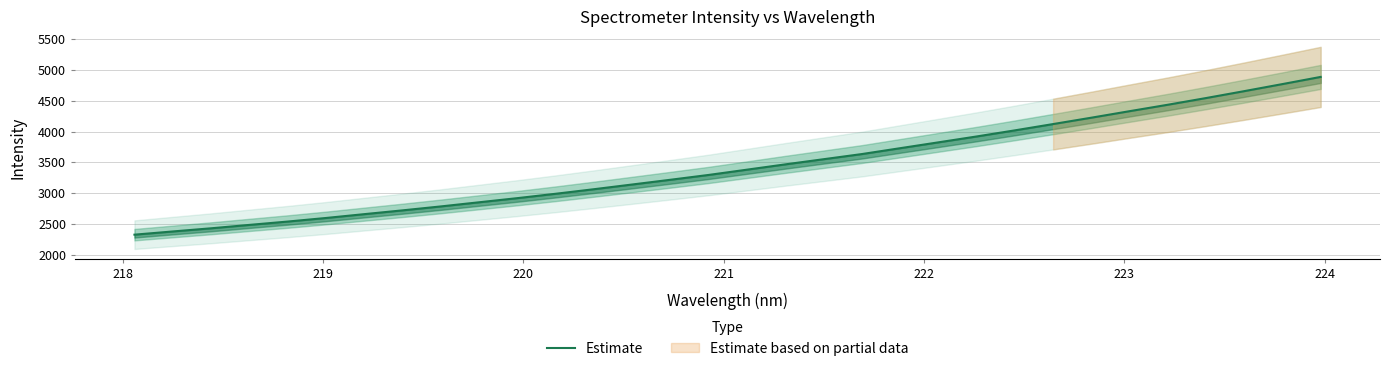

Reading left to right, extract all data points from this chart.

2324.3	2376.5	2427.9	2483.2	2537.4	2595.6	2657.8	2719.4	2783.4	2850.8	2918.1	2989.1	3063.2	3139.8	3216.8	3295.4	3380.9	3466.8	3550.6	3634.2	3729.6	3824.7	3920.2	4019.4	4121.8	4225.2	4331.1	4435.6	4544.5	4656.7	4771.5	4887.9